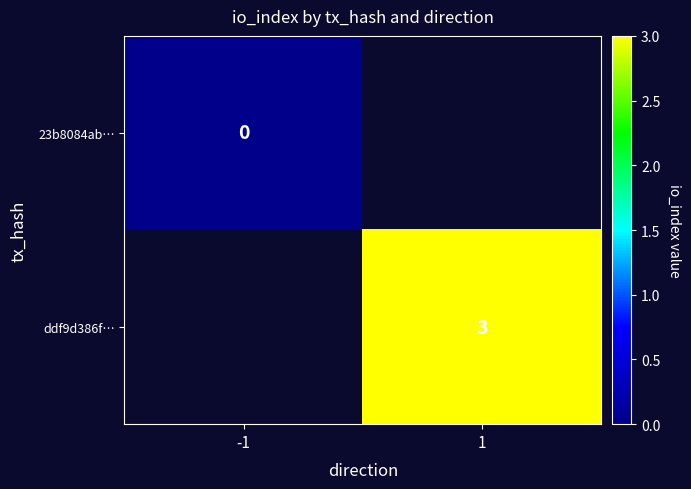

At how many categories does at least one series exceed 2?

1